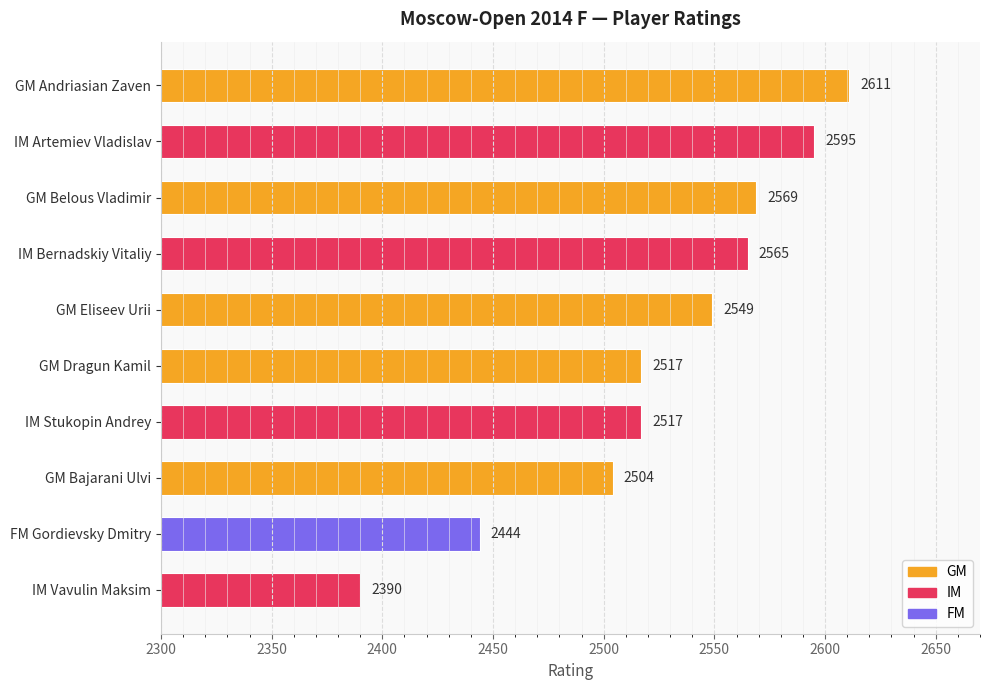

What is the ratio of the value at FM Gordievsky Dmitry to the value at IM Stukopin Andrey?

1.0